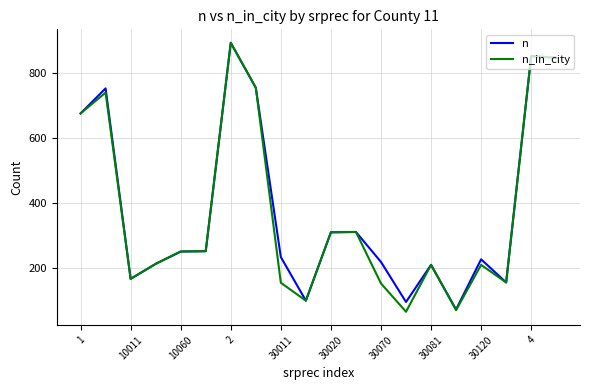

What is the maximum value for n_in_city?

893